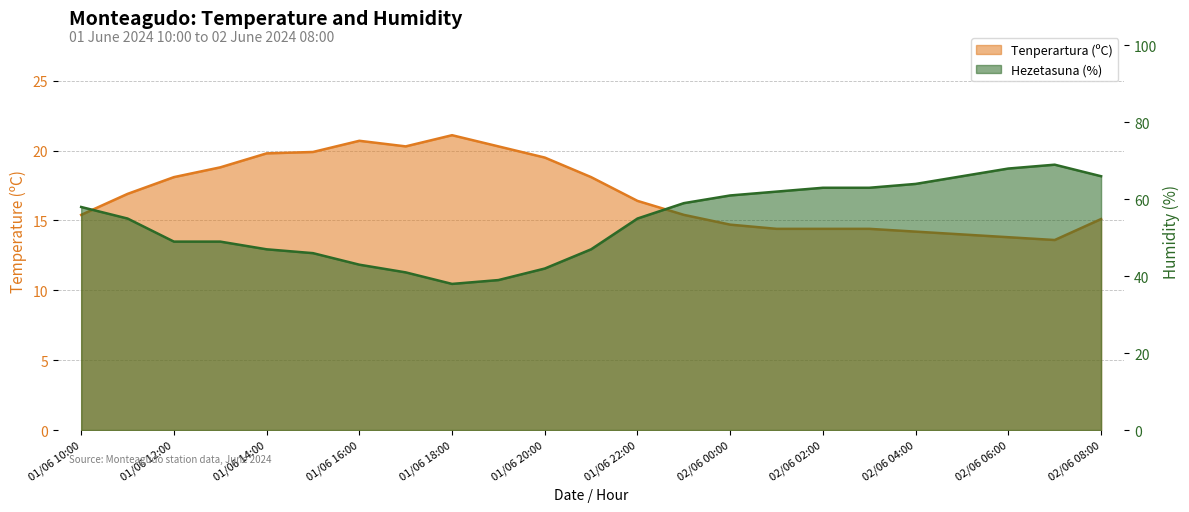

True or false: Hezetasuna (%) and Tenperartura (ºC) cross at least once.

False